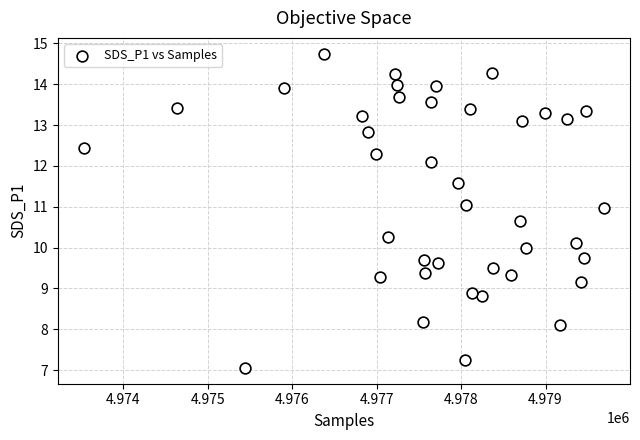

What is the range of Y values (max minus min)?

7.7